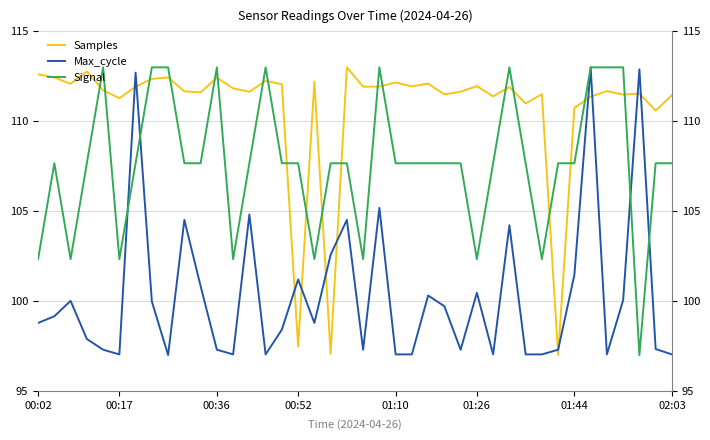

Count the number of data series in this chart.

3